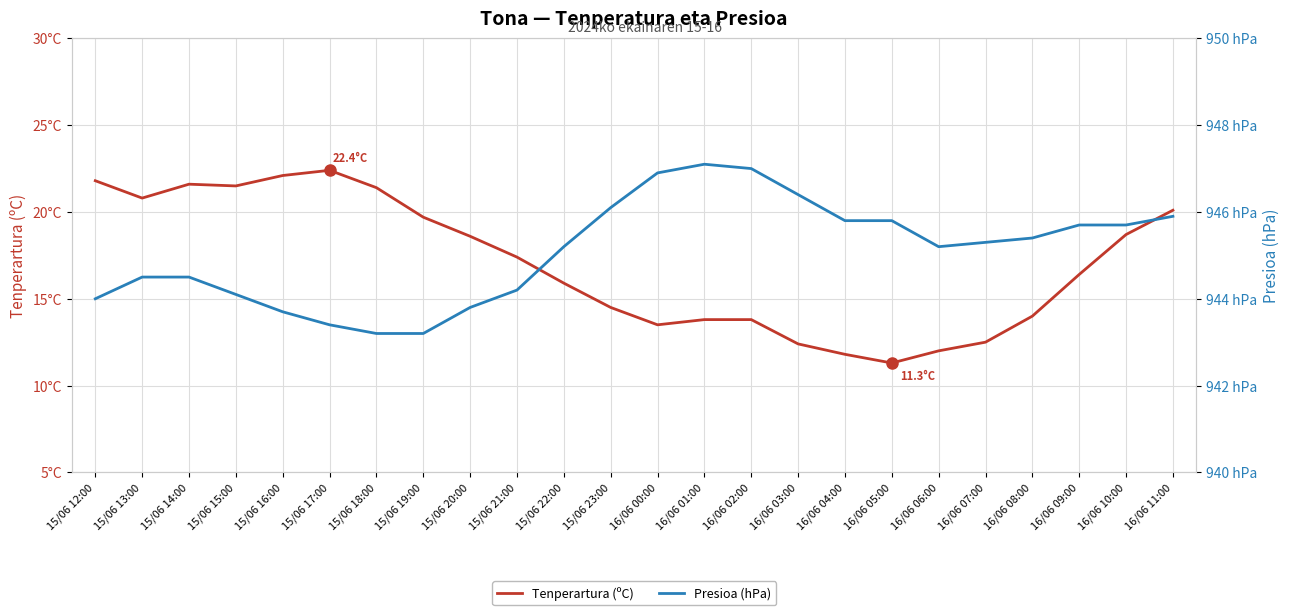

Between 15/06 15:00 and 16/06 01:00, which is larger?

15/06 15:00